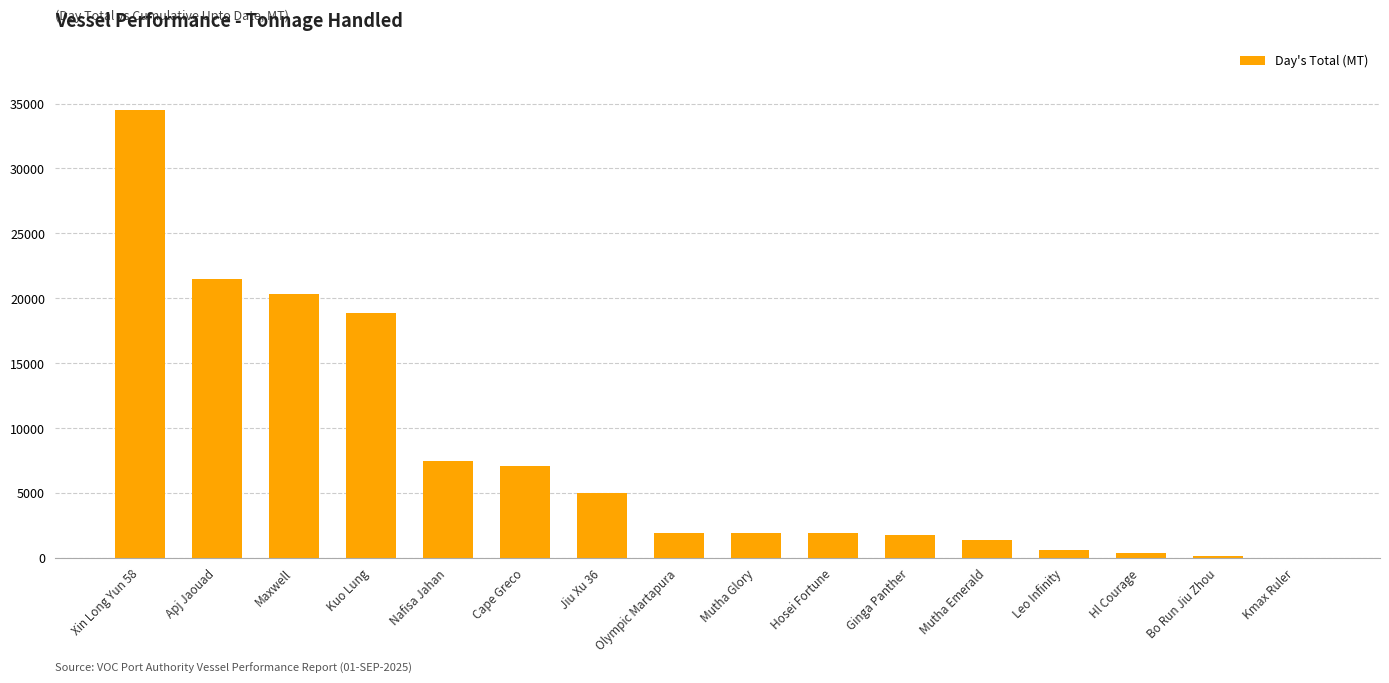

The chart shows a value of 1878 at Hosei Fortune. True or false?

True